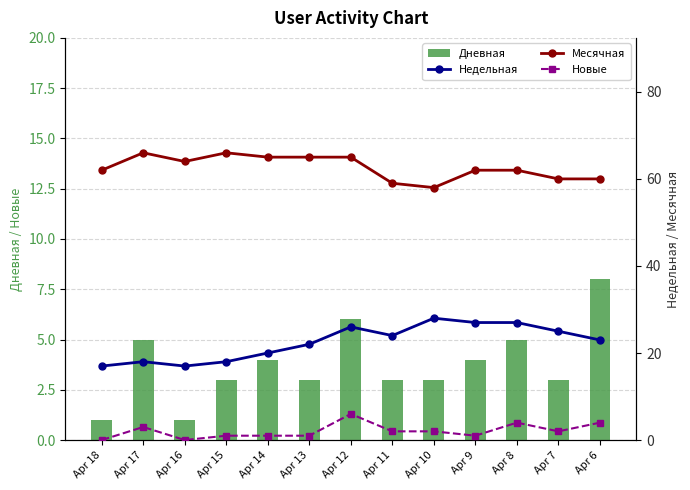

What is the approximate value of Новые at Apr 7?

2